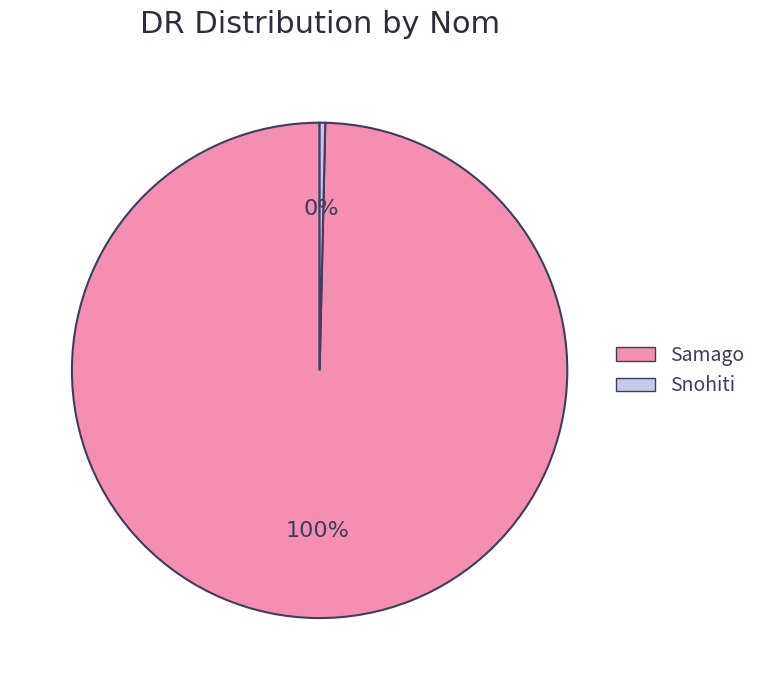

Which slice represents more than half of the pie?

Samago